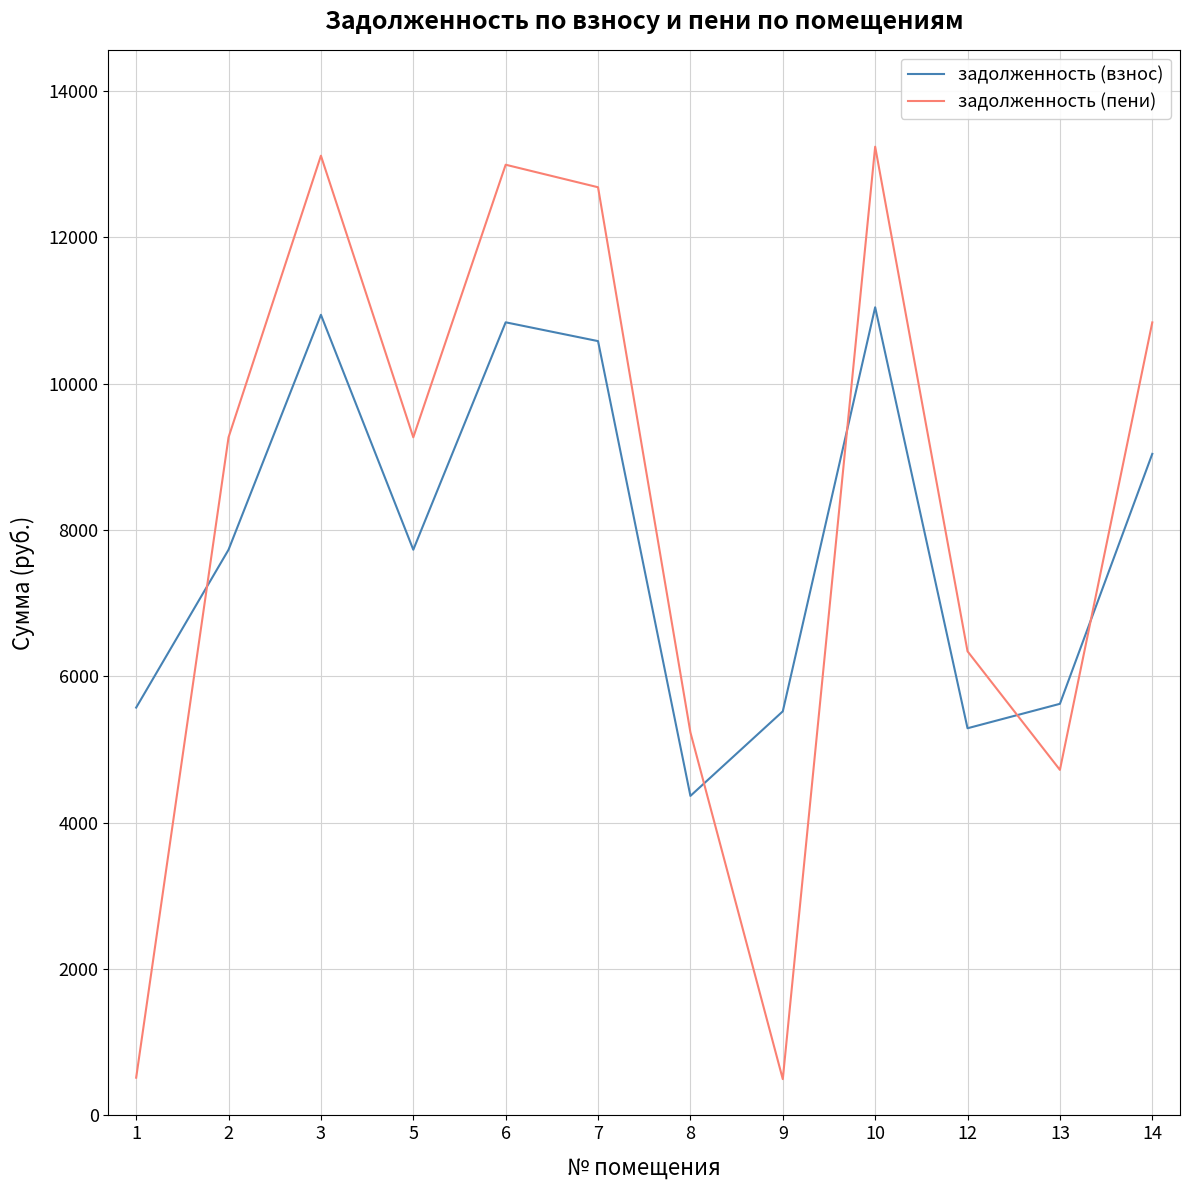

At 9, list the series in order from largest to smallest.

задолженность (взнос), задолженность (пени)